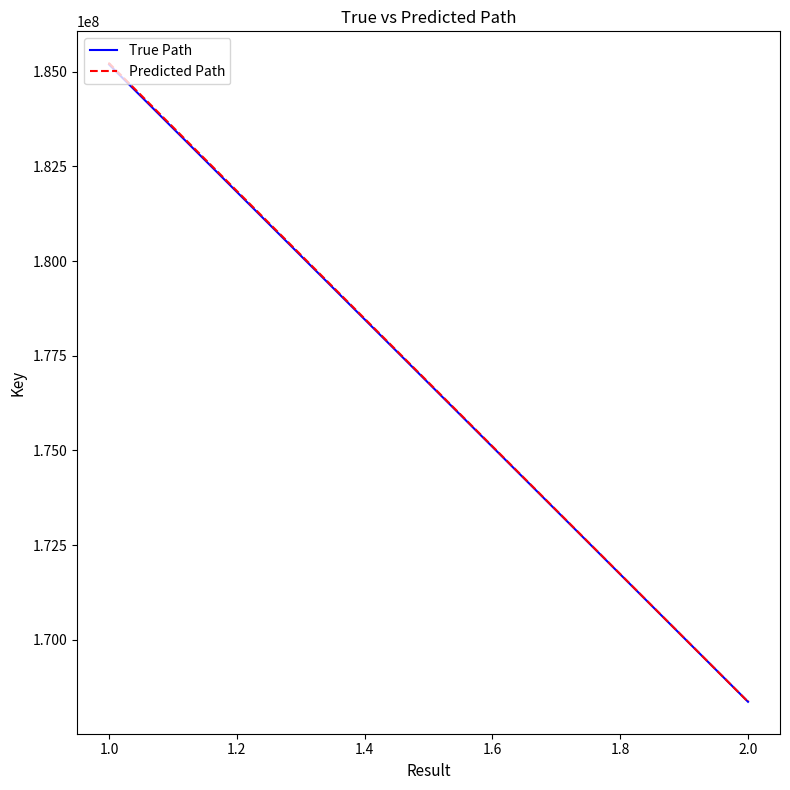

What are all the series names shown in the legend?

True Path, Predicted Path